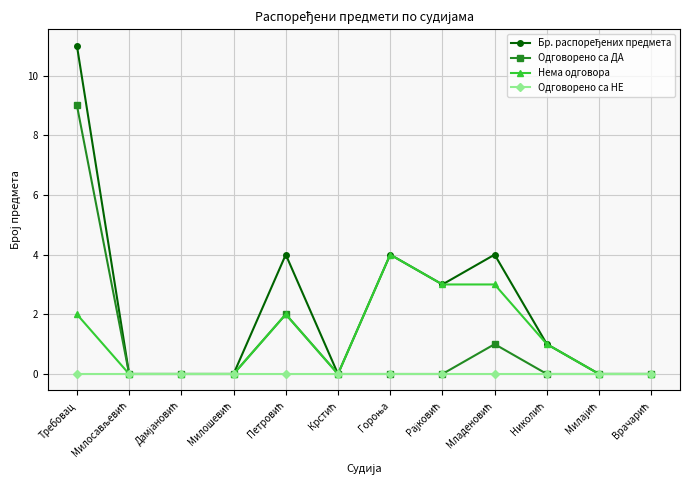

Which label corresponds to the largest value in the chart?

Требовац